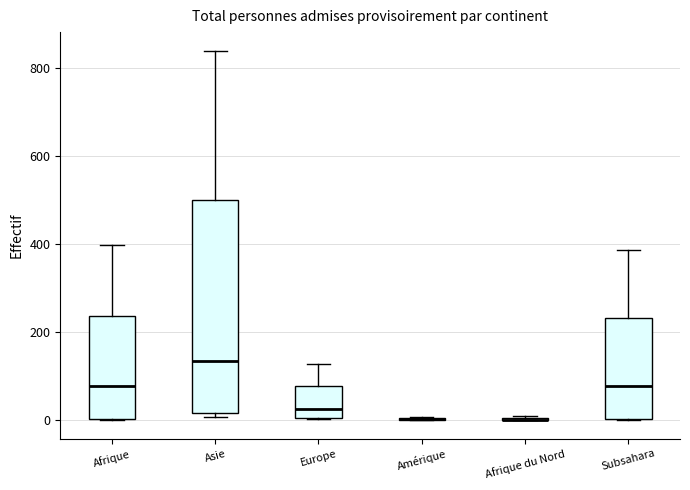

Reading left to right, read every box against the y-axis: the position of its median line, the range the box covers, and the ends of its whiskers. The values are not printed on the chart, so give them approximately, as read against the axis.

Afrique: median 80, box 0 to 240, whiskers 0 to 400
Asie: median 140, box 20 to 500, whiskers 0 to 840
Europe: median 20, box 0 to 80, whiskers 0 to 120
Amérique: box collapsed to a line at 0, whiskers 0 to 0
Afrique du Nord: box collapsed to a line at 0, whiskers 0 to 20
Subsahara: median 80, box 0 to 240, whiskers 0 to 380